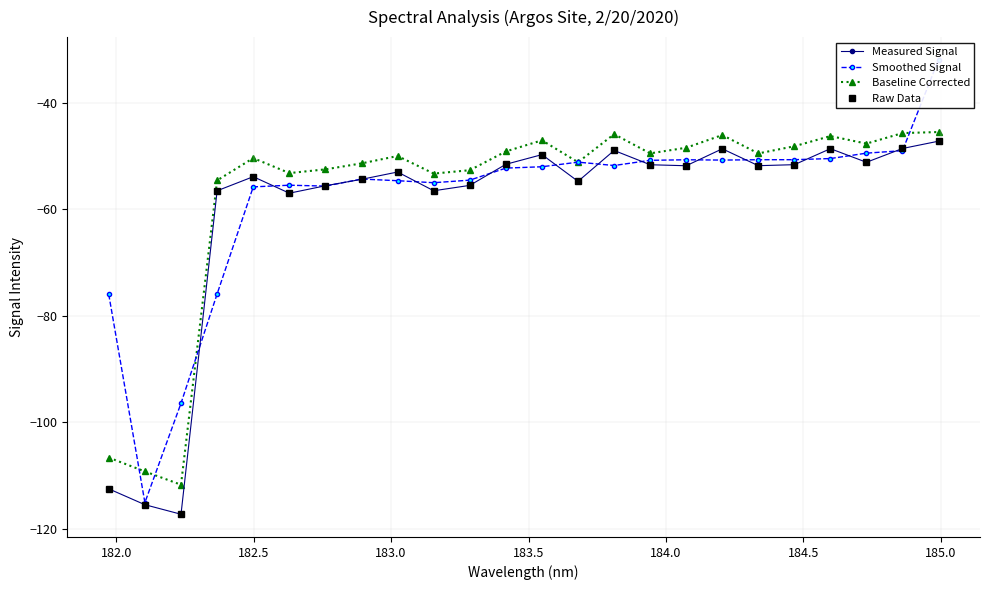

How many lines are shown in the chart?

4